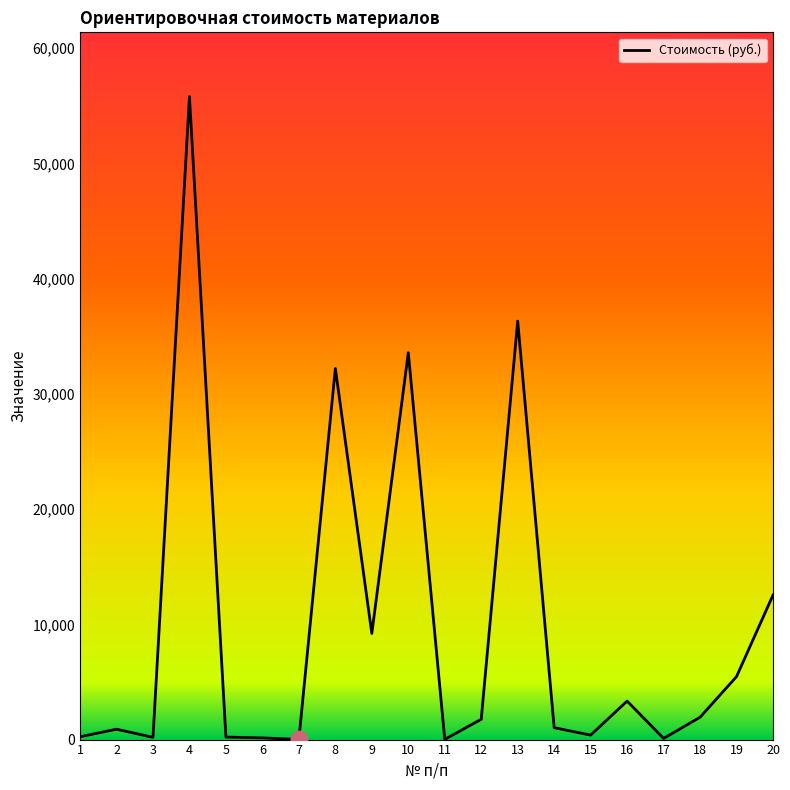

The chart shows a value of 1936 at 18. True or false?

True